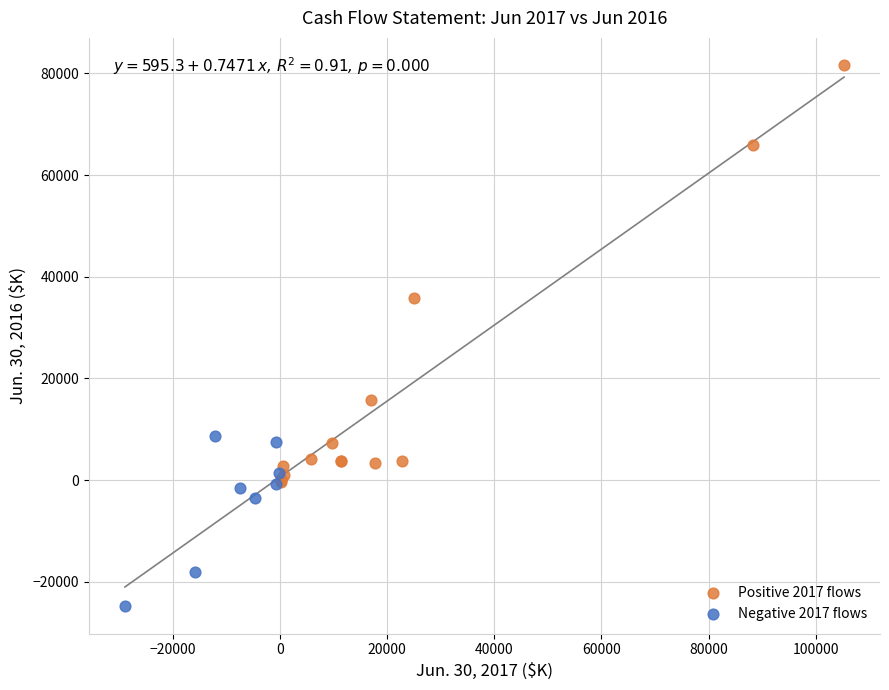

What are all the series names shown in the legend?

Positive 2017 flows, Negative 2017 flows